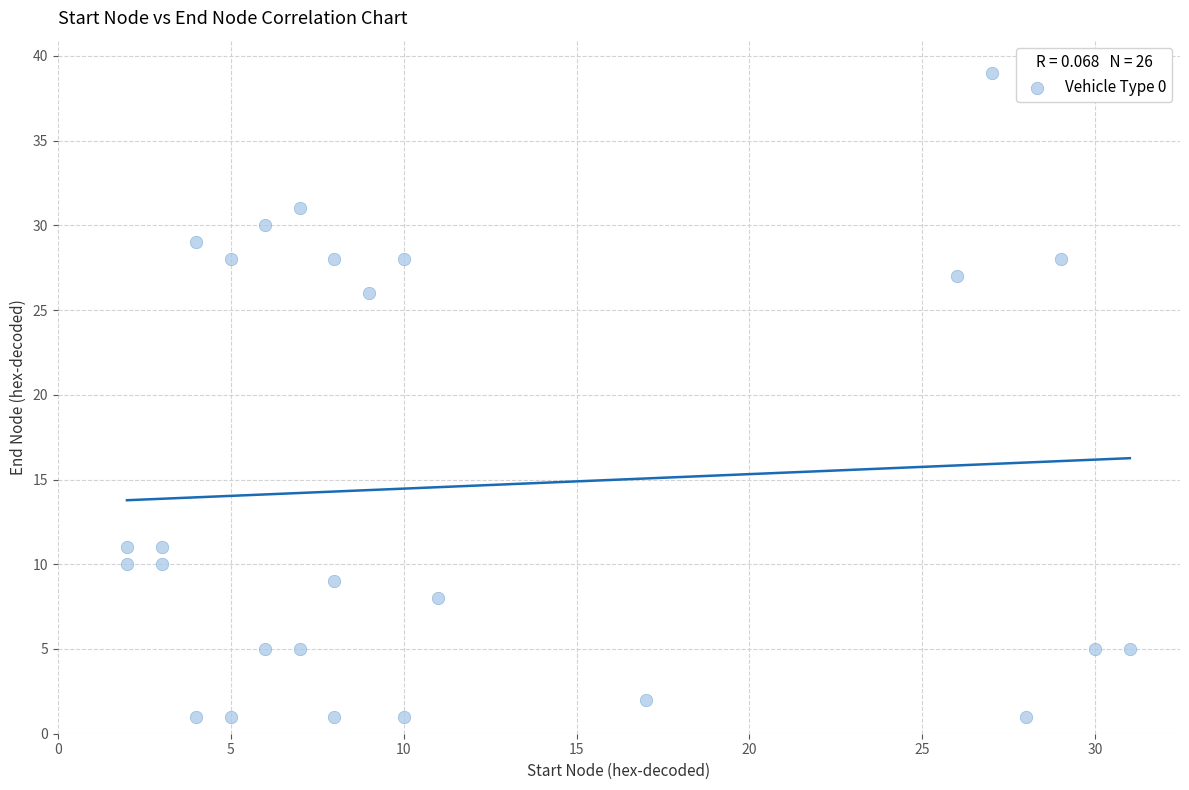

What Y value in the scatter plot is closest to 20?

26